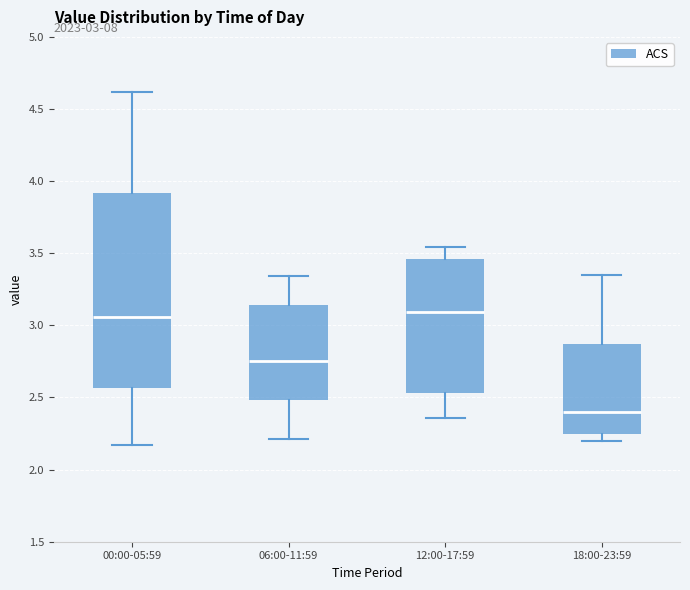

Comparing the boxes themselves (not the whiskers), which one is the tallest?

00:00-05:59